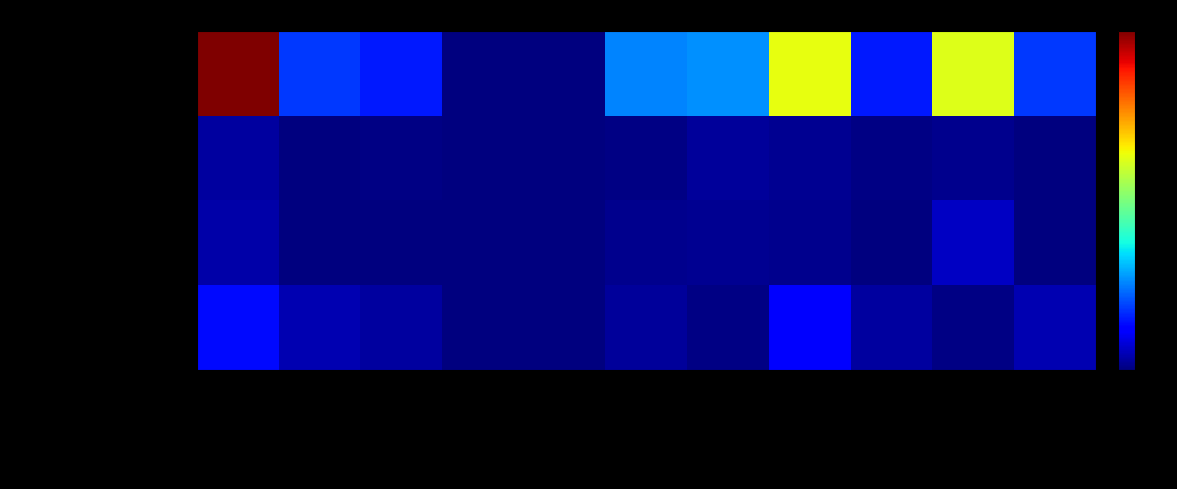

Which label corresponds to the smallest value in the chart?

Калор завт2